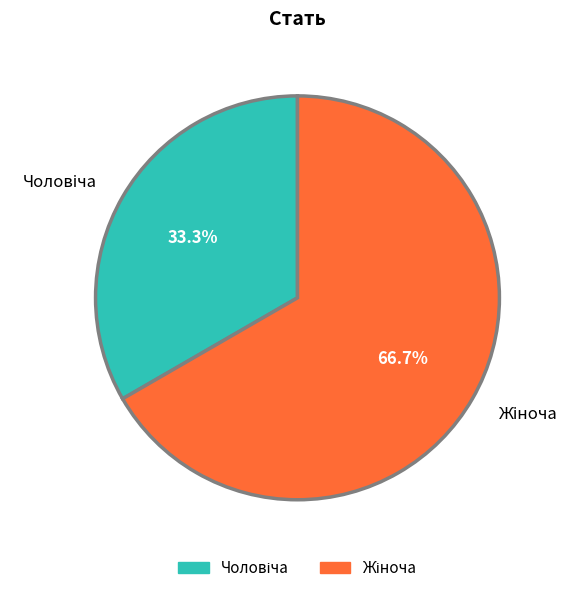

How many slices are in this pie chart?

2